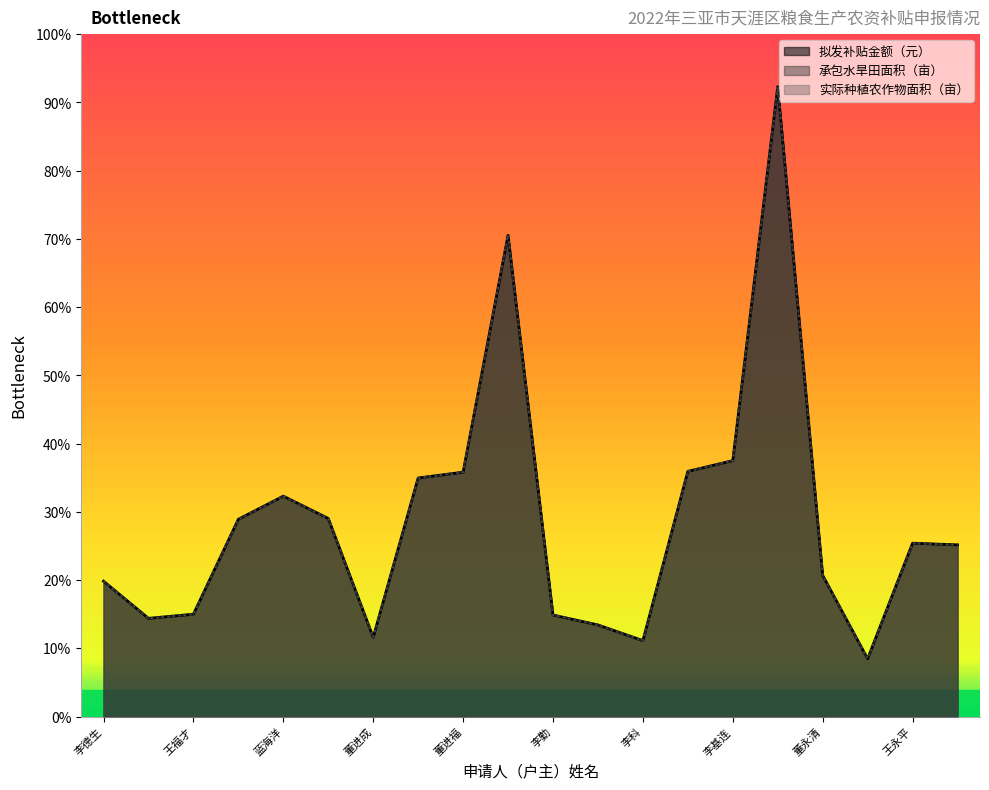

What is the difference between the second highest and second lowest values in the 承包水旱田面积（亩） series?

154.4